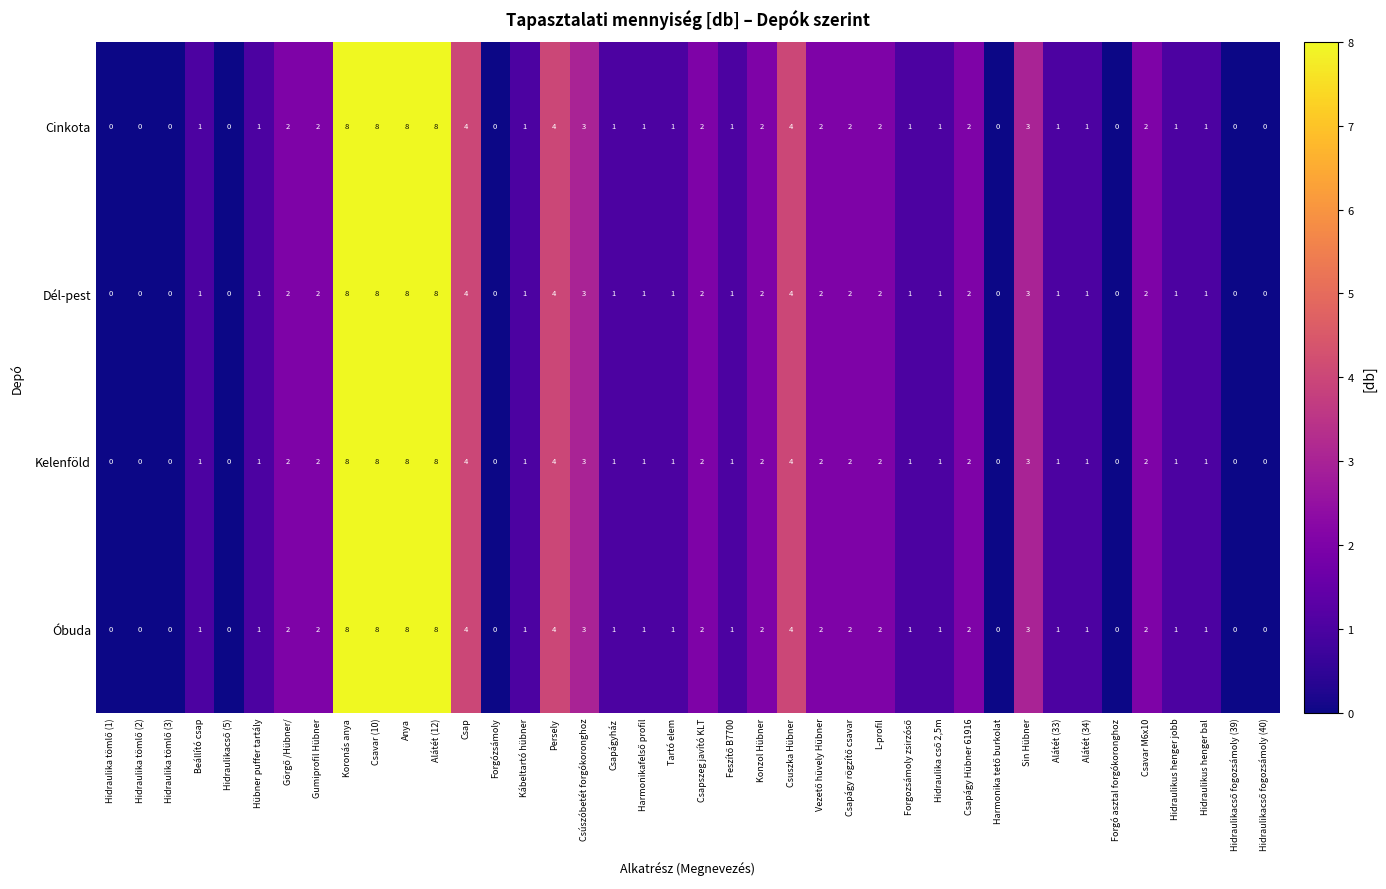

What is the greatest value displayed?

8